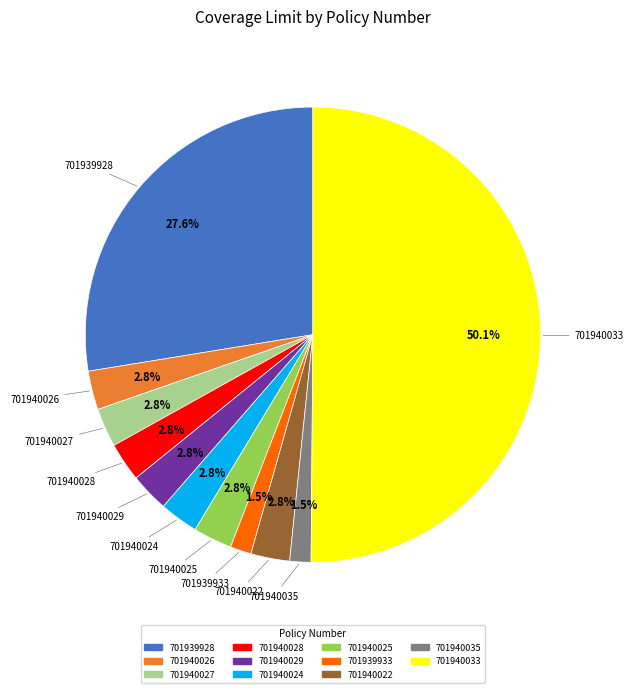

What is the majority slice?

701940033